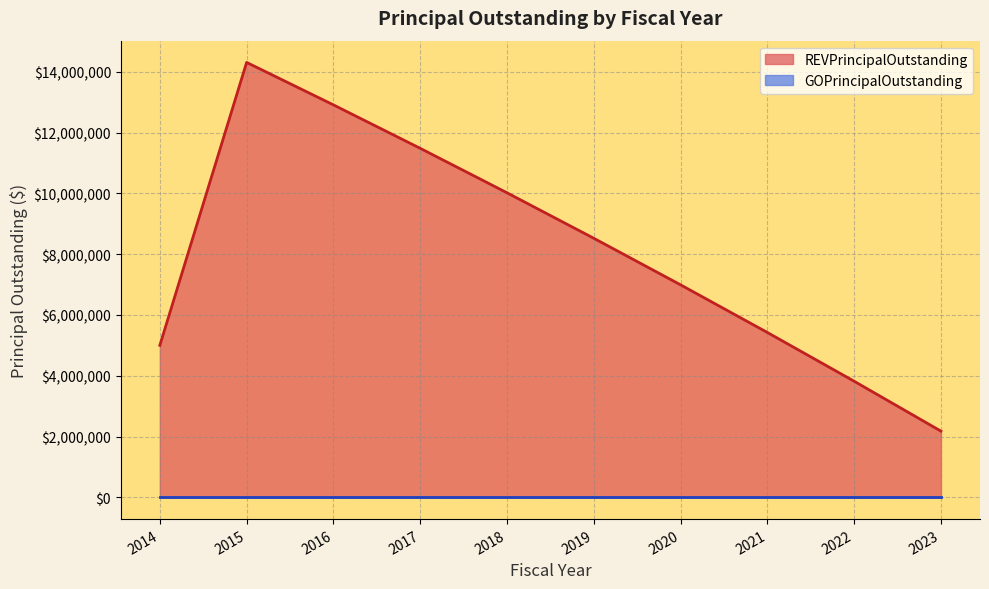

Reading left to right, list all the values displayed in this chart.

5000000.1	14306716.2	12910252.9	11481187.4	10018758.8	8522188.1	6990678.2	5423413.5	3819559.2	2178261.1